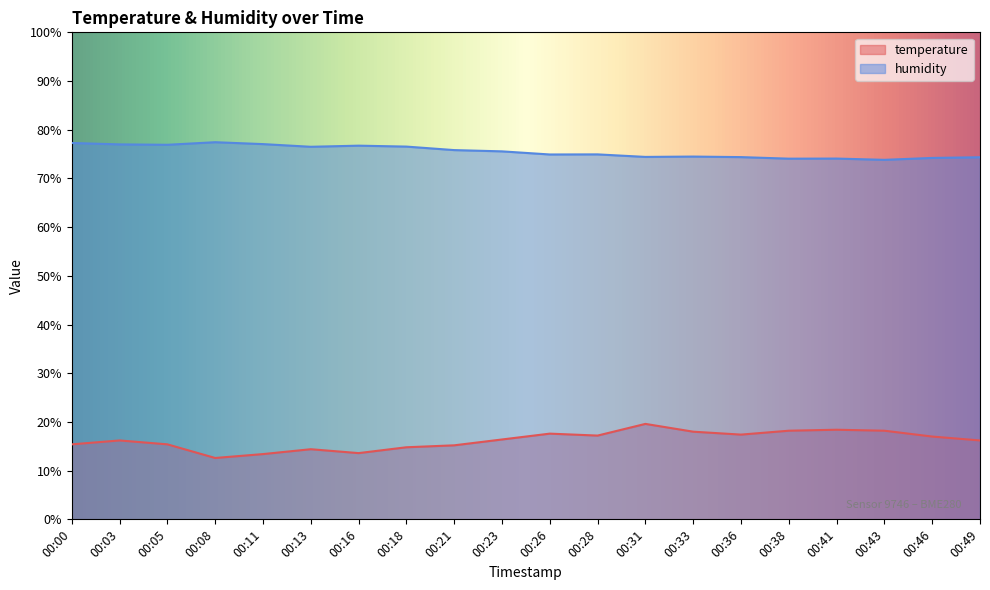

Which series has the widest spread of values?

temperature